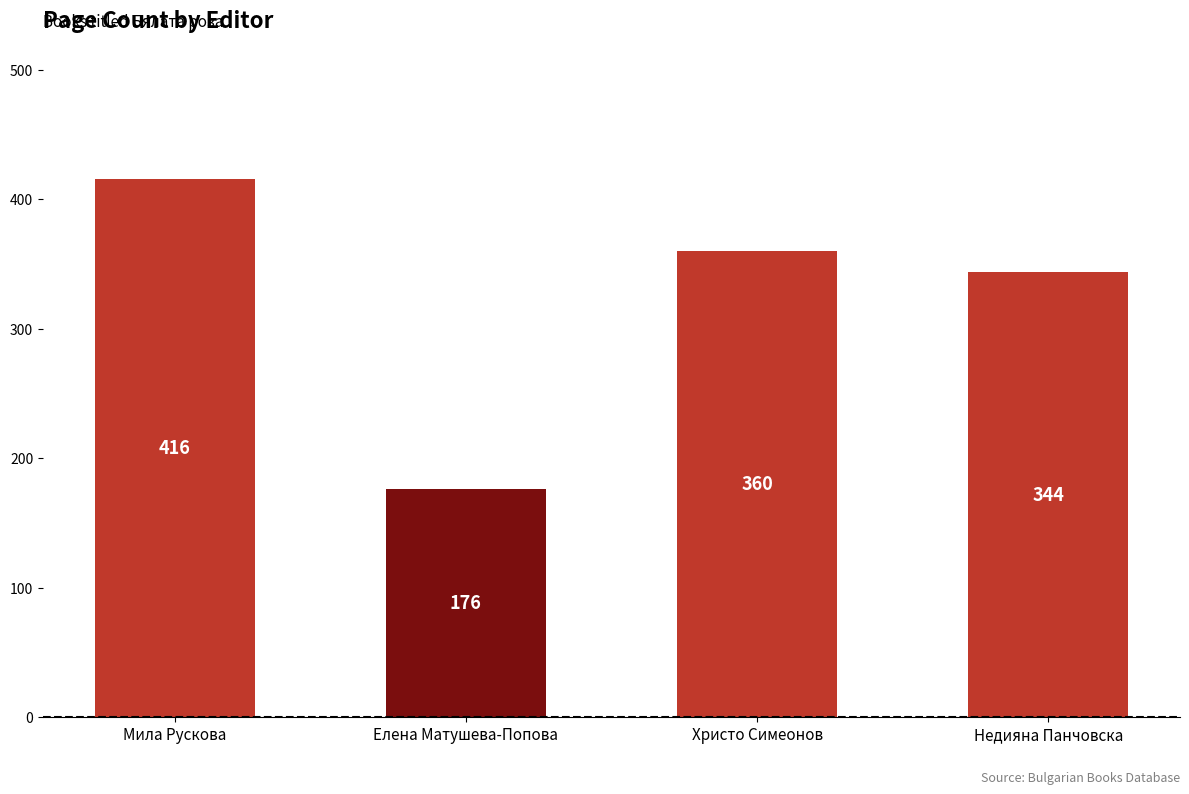

Reading left to right, what are all the values shown in this chart?

416	176	360	344